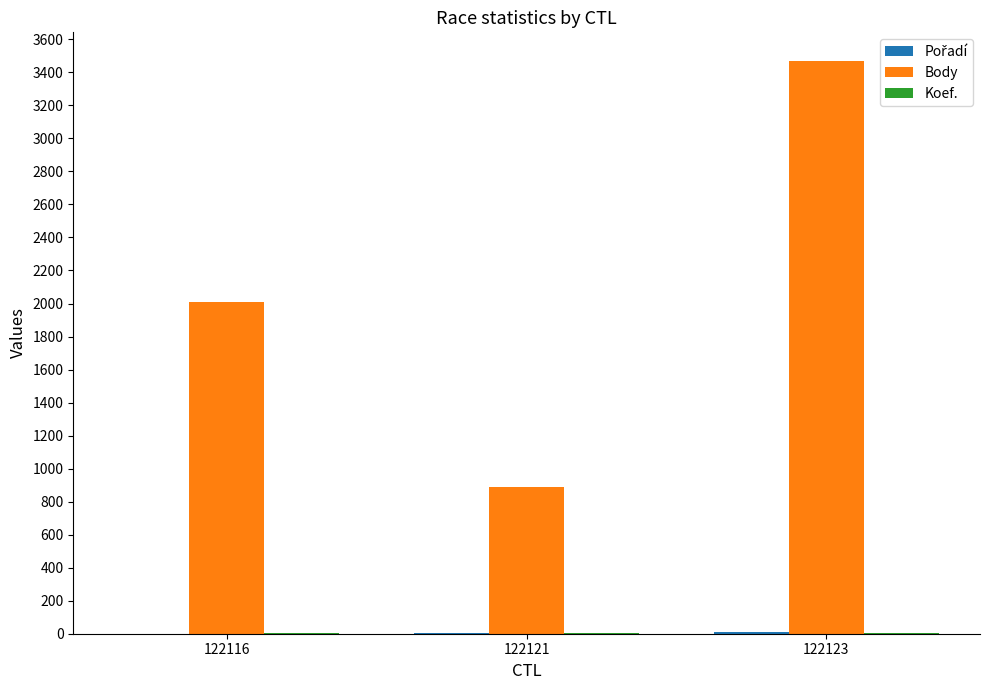

Count the number of categories in the chart.

3